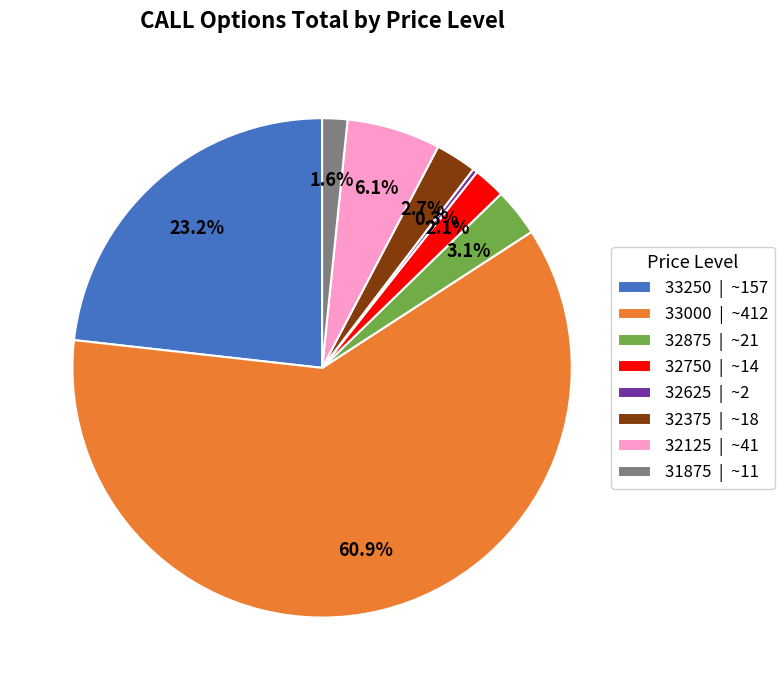

The 32375 slice represents 3% of the pie. True or false?

True